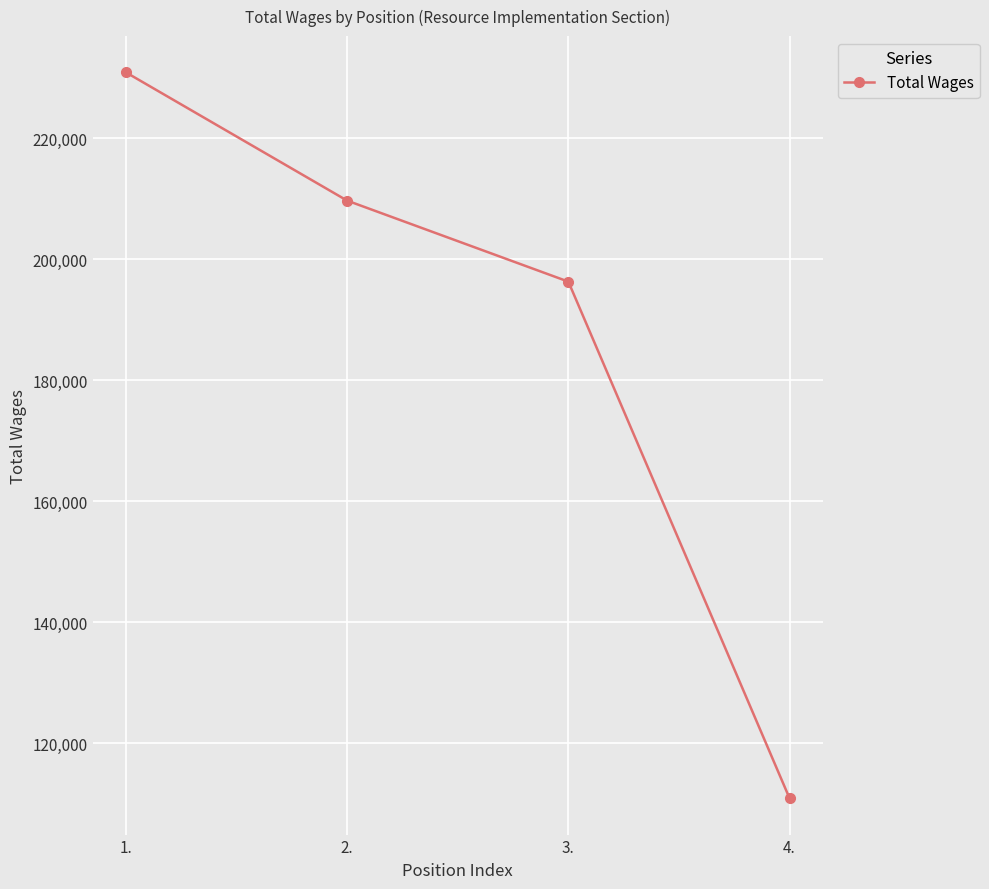

What is the maximum value shown in the chart?

230834